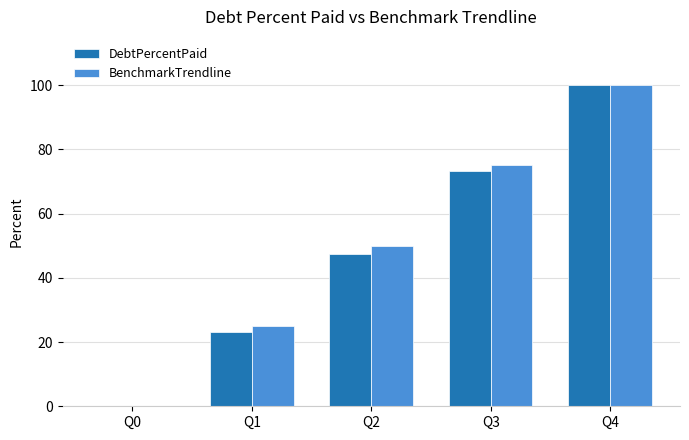

How many BenchmarkTrendline values are between 25 and 75?

3